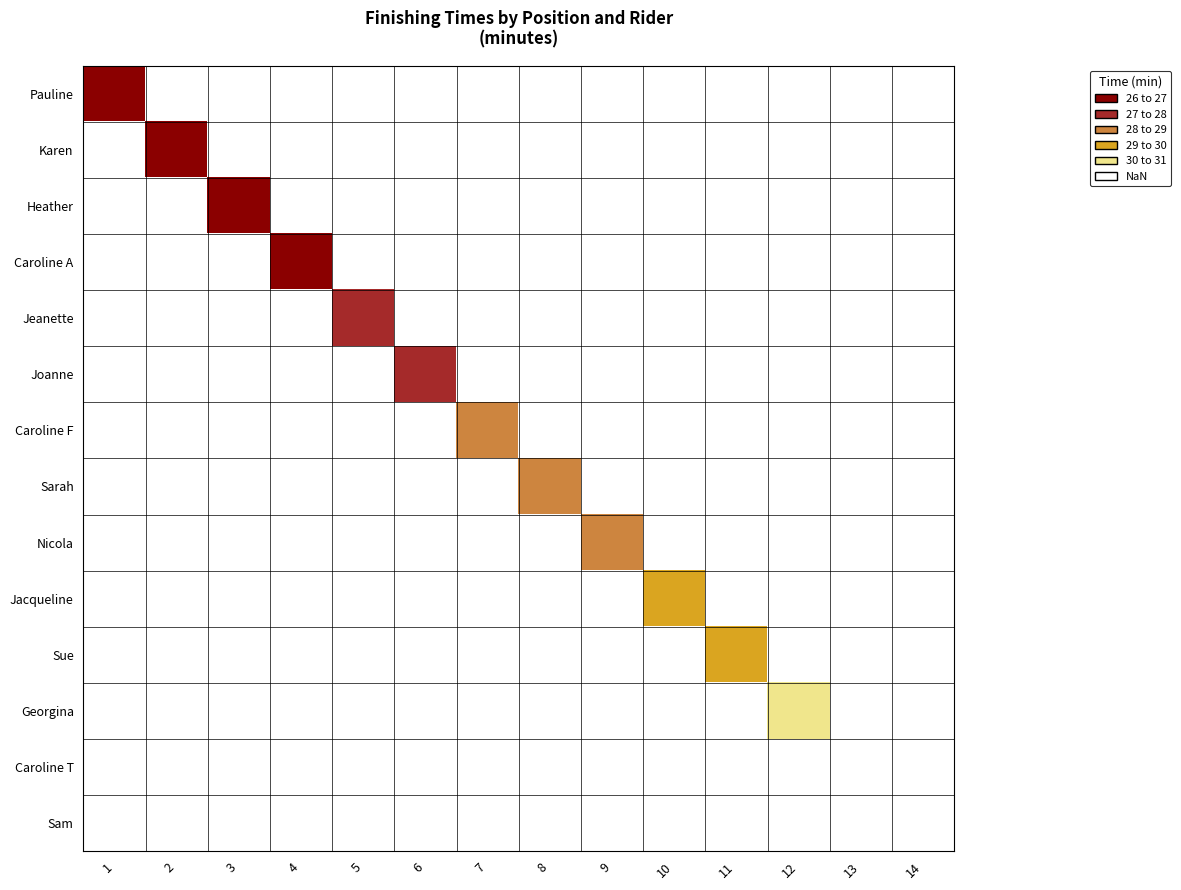

Count the number of data series in this chart.

14